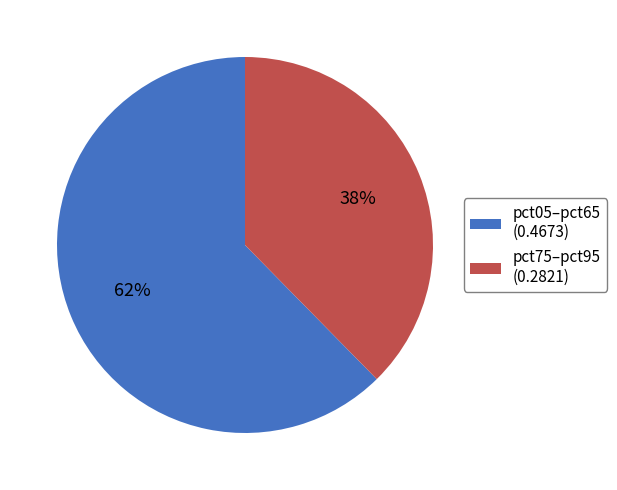

How many segments does this pie chart have?

2